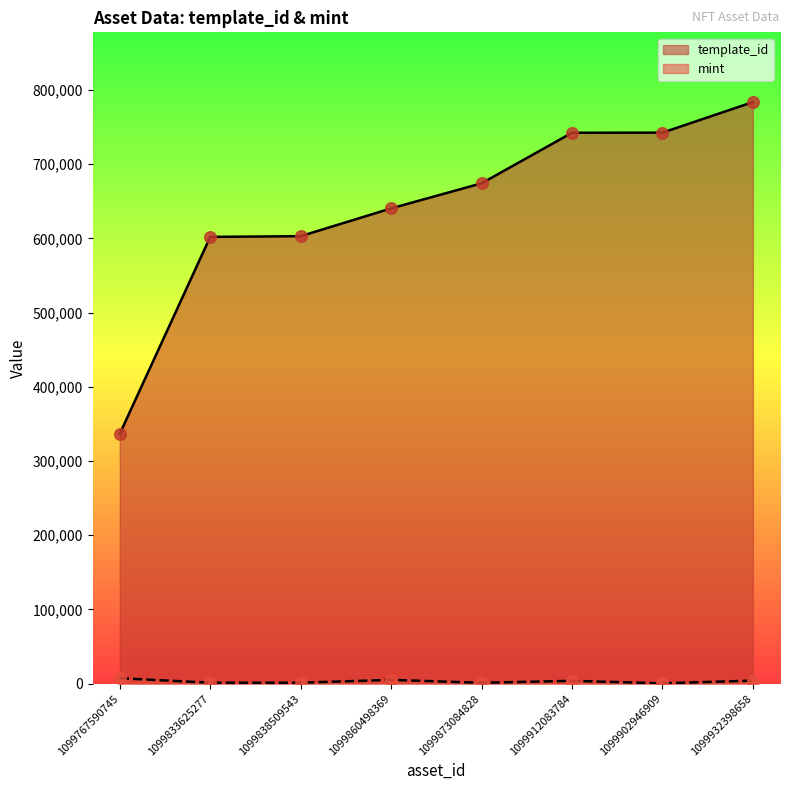

Which series contains the lowest Y value?

mint